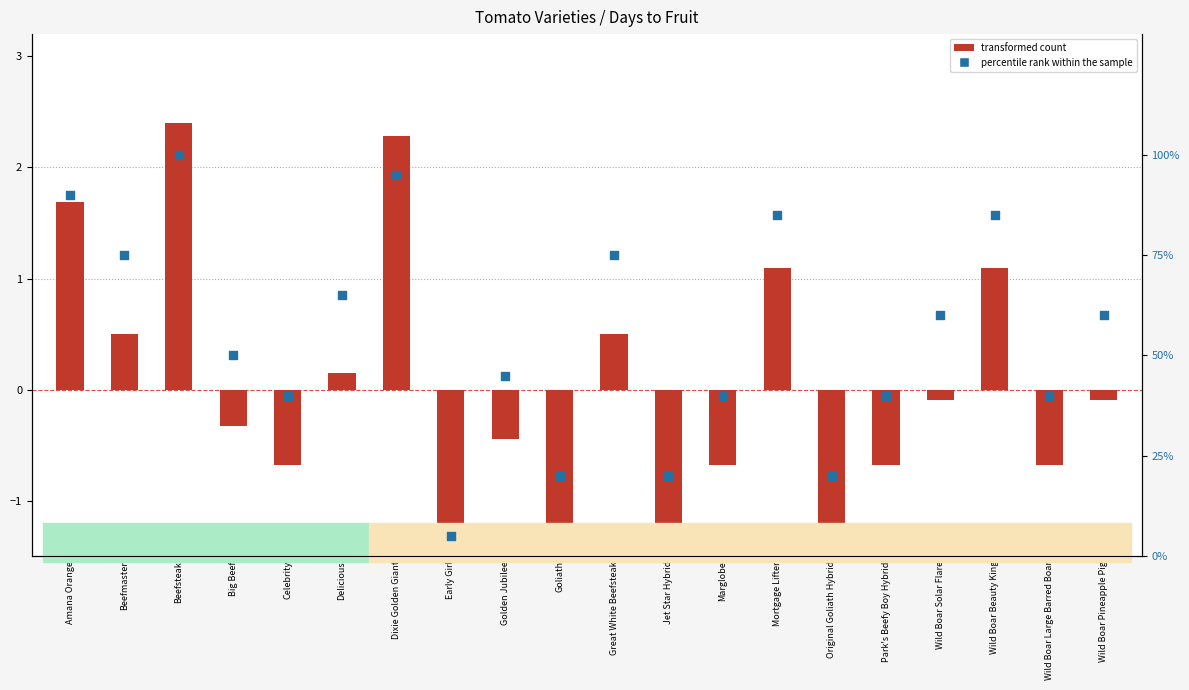

Which series reaches the minimum Y coordinate?

transformed count